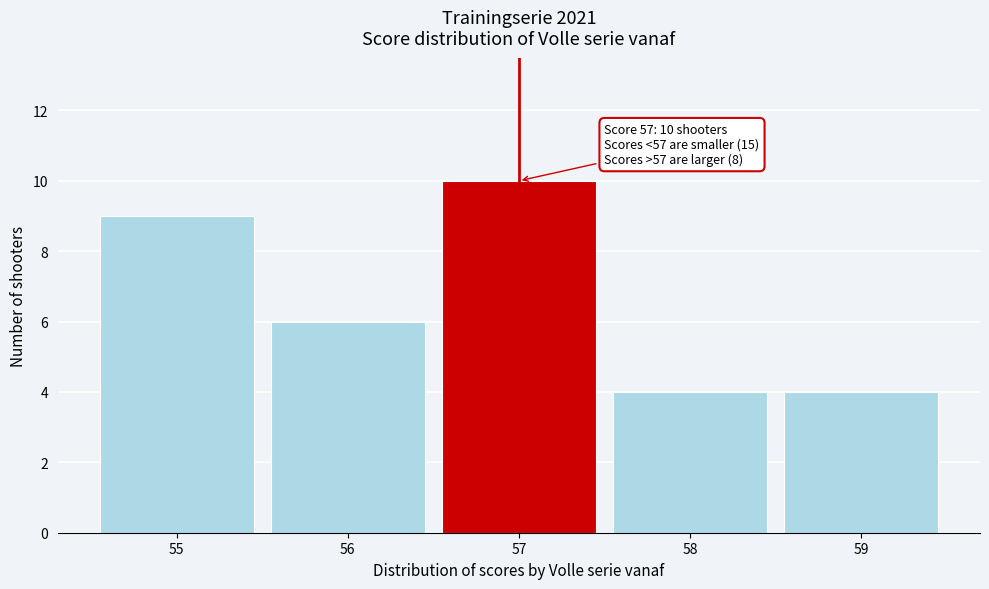

Reading left to right, transcribe all the data shown in this chart.

9	6	10	4	4